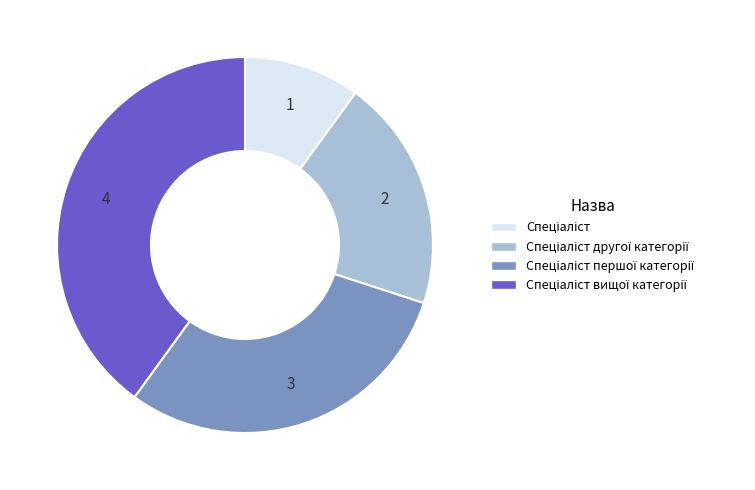

Is there any slice that represents more than half of the pie?

No